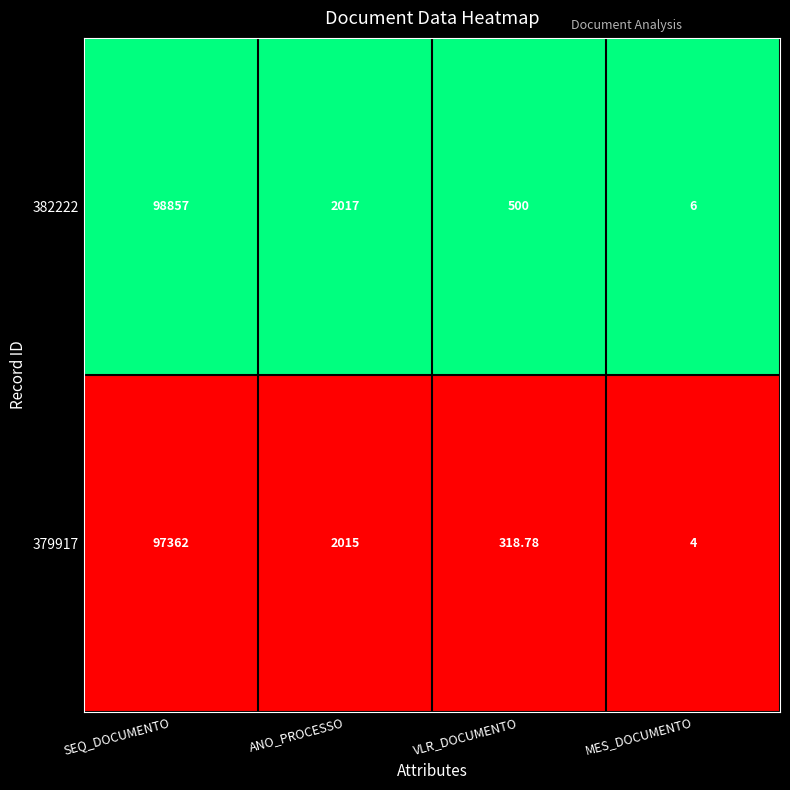

How many categories are shown in the chart?

4